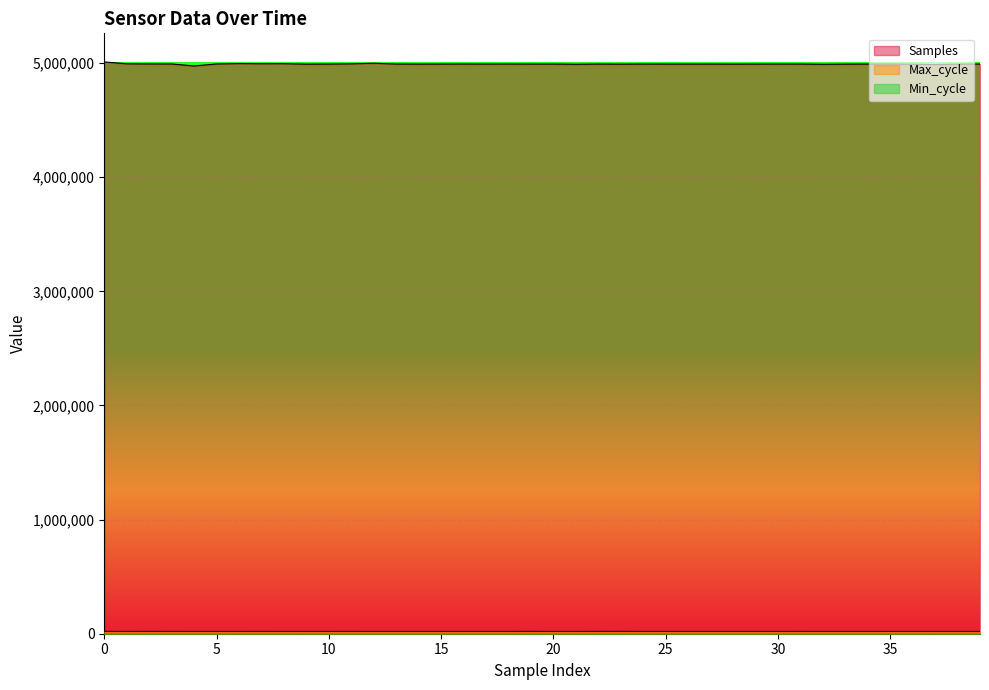

What is the maximum value shown in the chart?

5009554